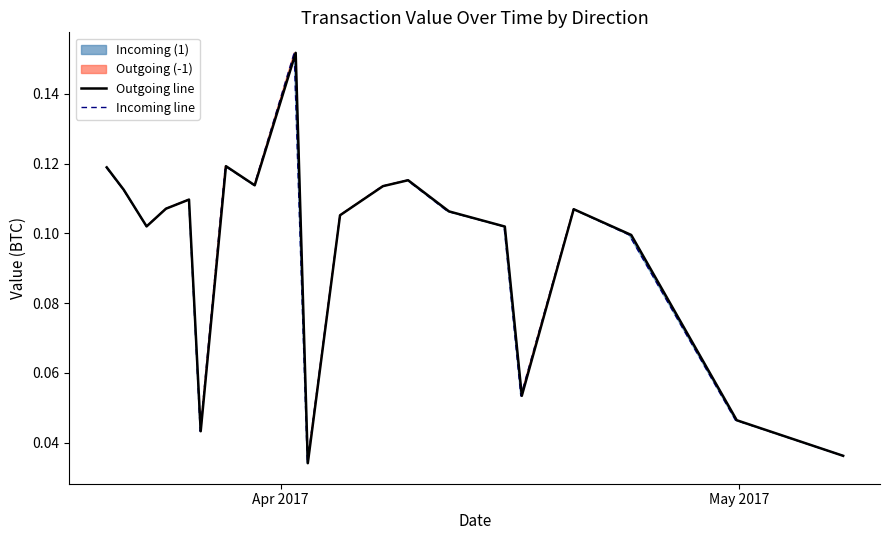

True or false: Incoming line and Outgoing line intersect in this chart.

False